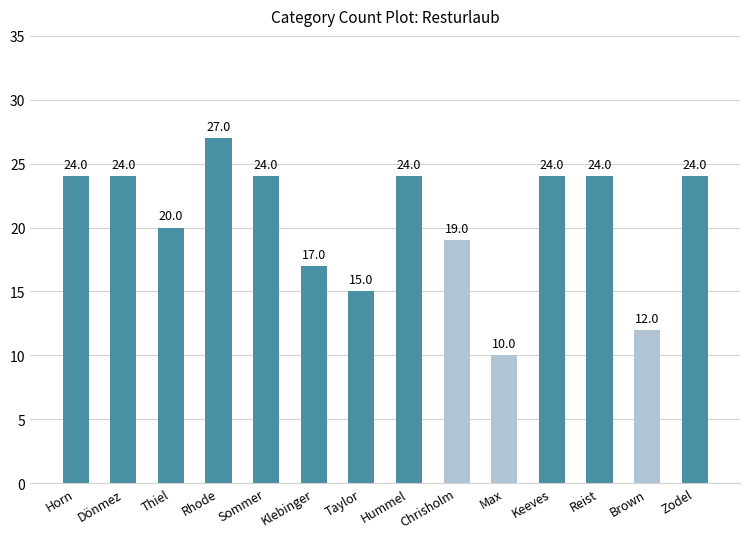

The value at Reist is 36. True or false?

False